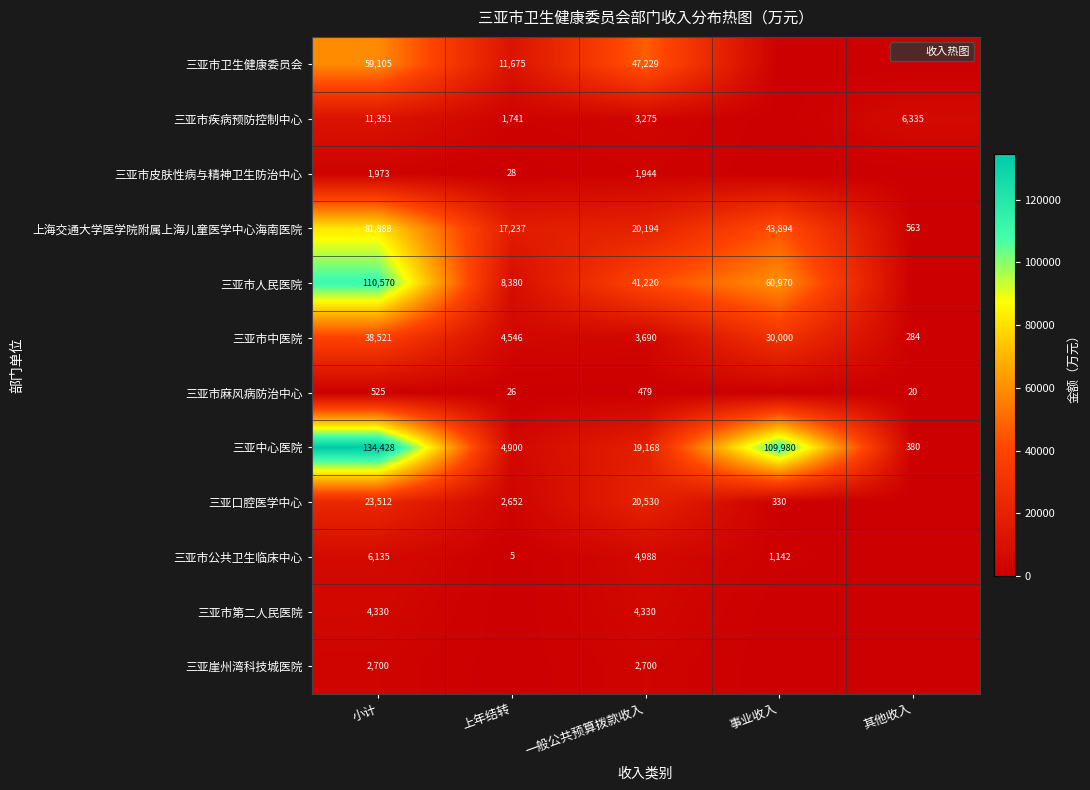

The value of 三亚市皮肤性病与精神卫生防治中心 at 上年结转 is 28. True or false?

True